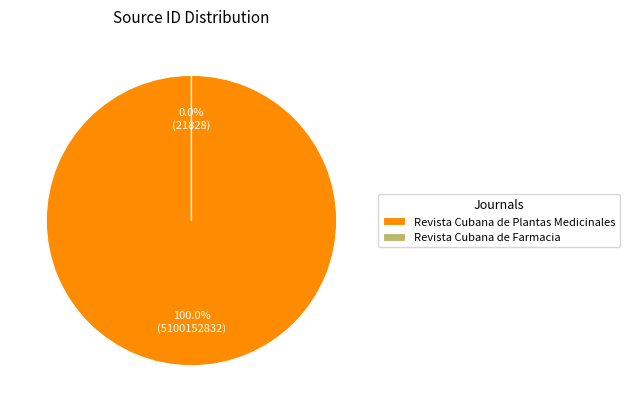

How many slices are in this pie chart?

2